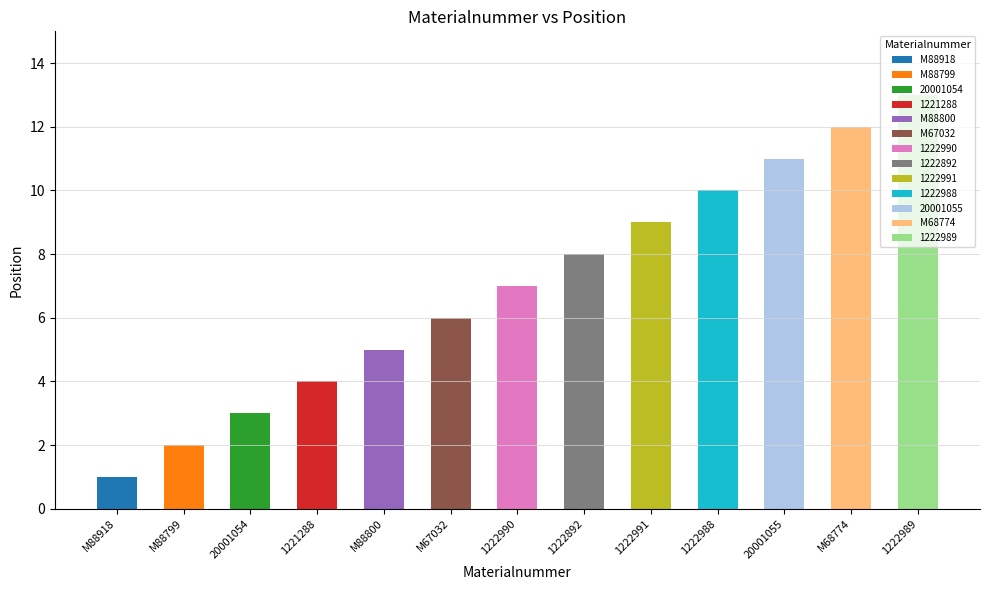

List the labels in order of value, smallest first.

M88918, M88799, 20001054, 1221288, M88800, M67032, 1222990, 1222892, 1222991, 1222988, 20001055, M68774, 1222989